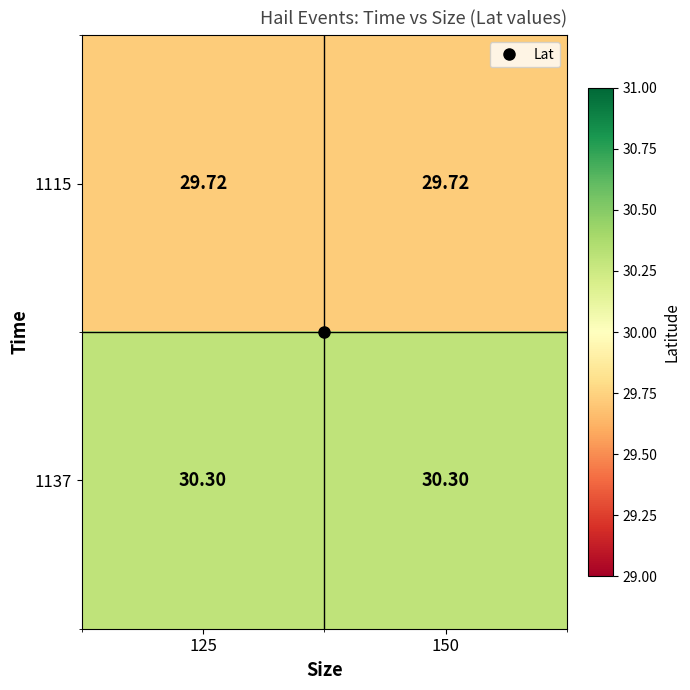

Is the value of 1137 at 150 greater than the value of 1115 at 125?

Yes